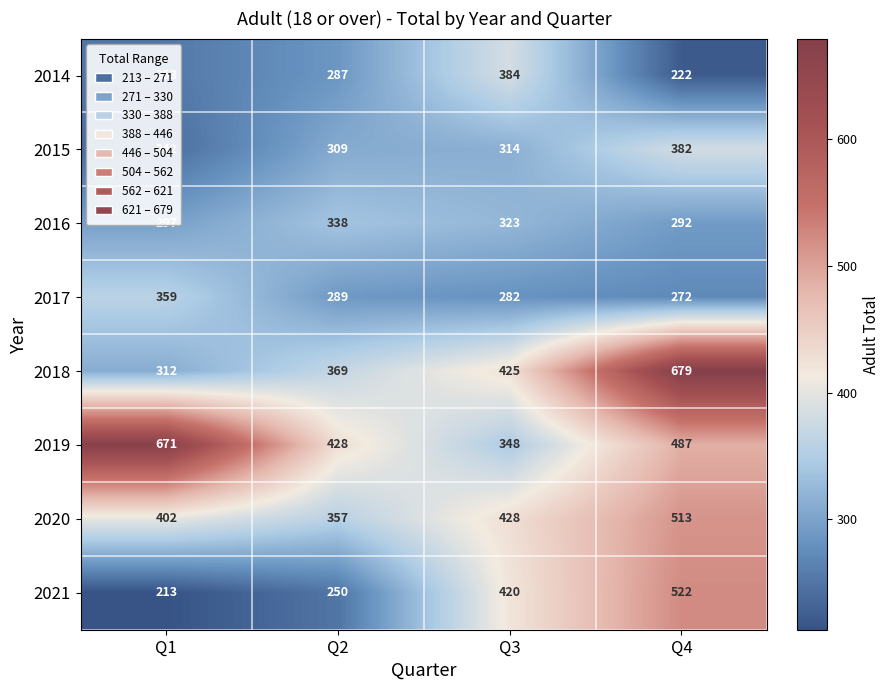

How many series are shown in this chart?

8